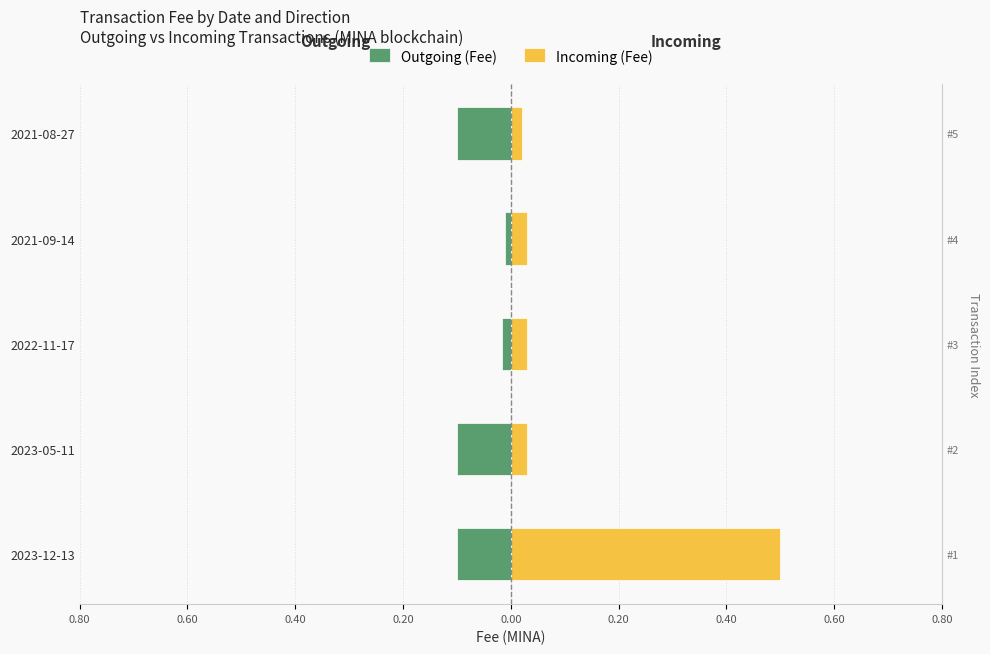

How many series are shown in this chart?

2